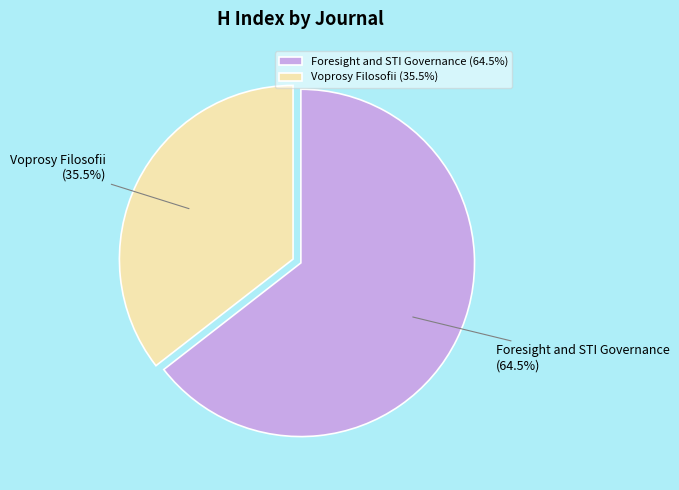

Combined, what portion of the pie is Voprosy Filosofii and Foresight and STI Governance?

100.0%